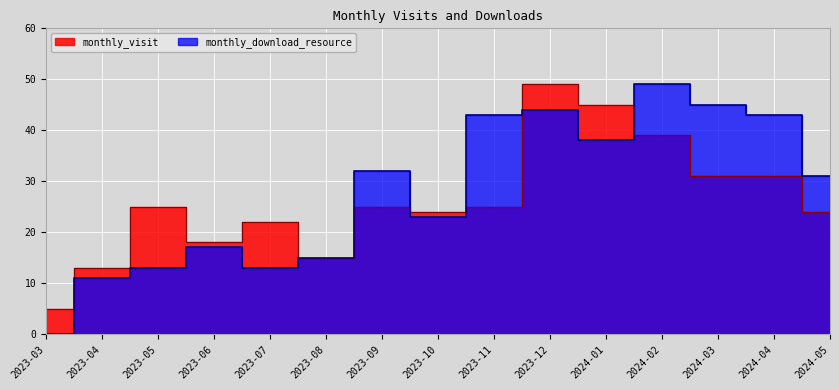

How many positive values does the monthly_download_resource series have?

14